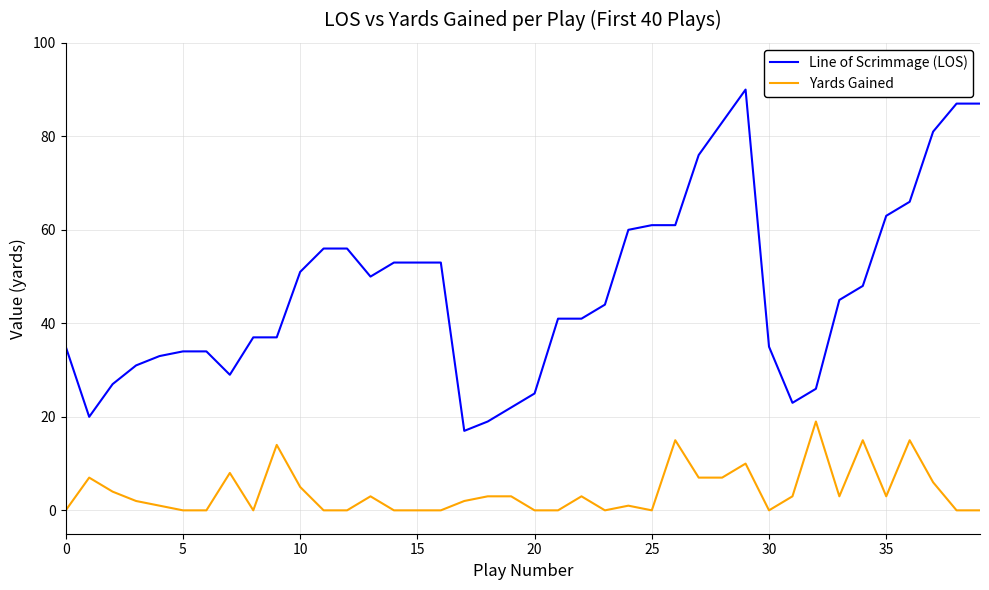

True or false: Yards Gained and Line of Scrimmage (LOS) intersect in this chart.

False